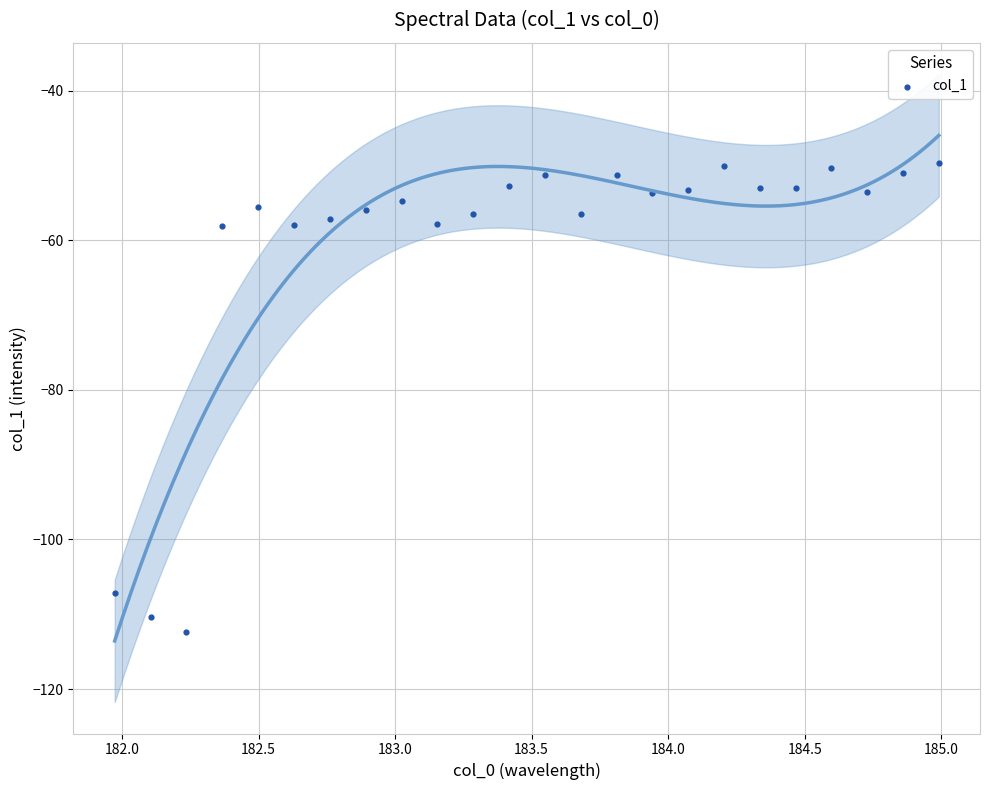

What is the range of Y values (max minus min)?

62.8